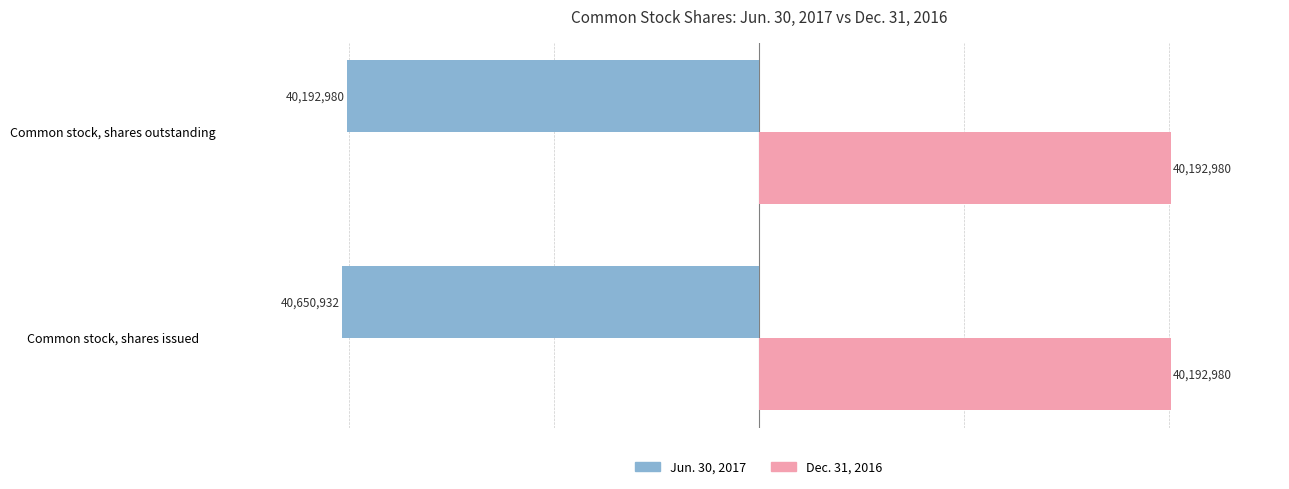

Is the value of Jun. 30, 2017 at Common stock, shares issued greater than the value of Dec. 31, 2016 at Common stock, shares issued?

No